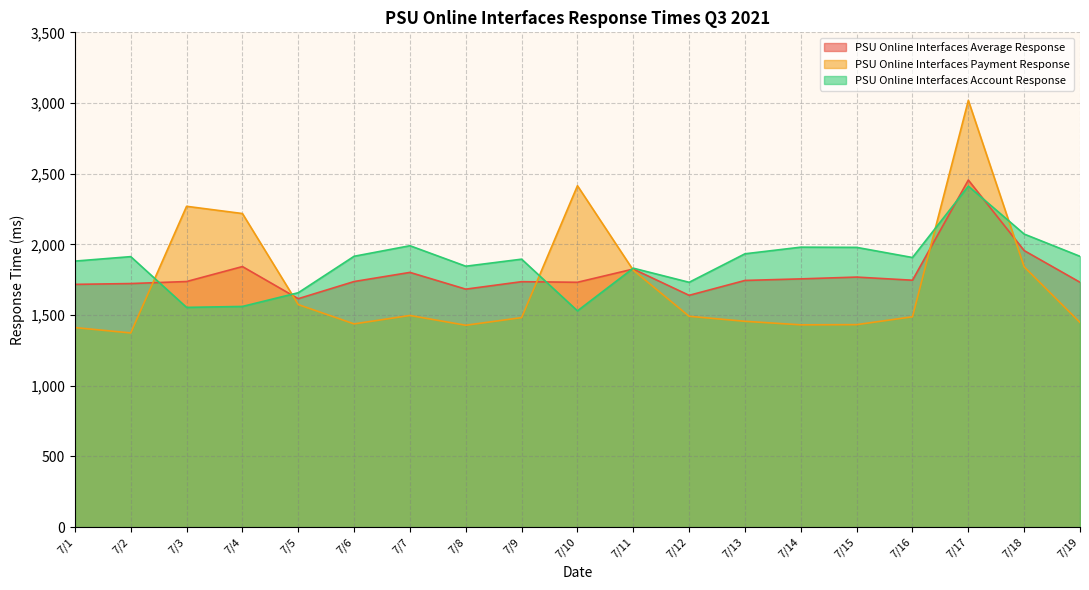

What is the sum of all PSU Online Interfaces Account Response values?

35509.7